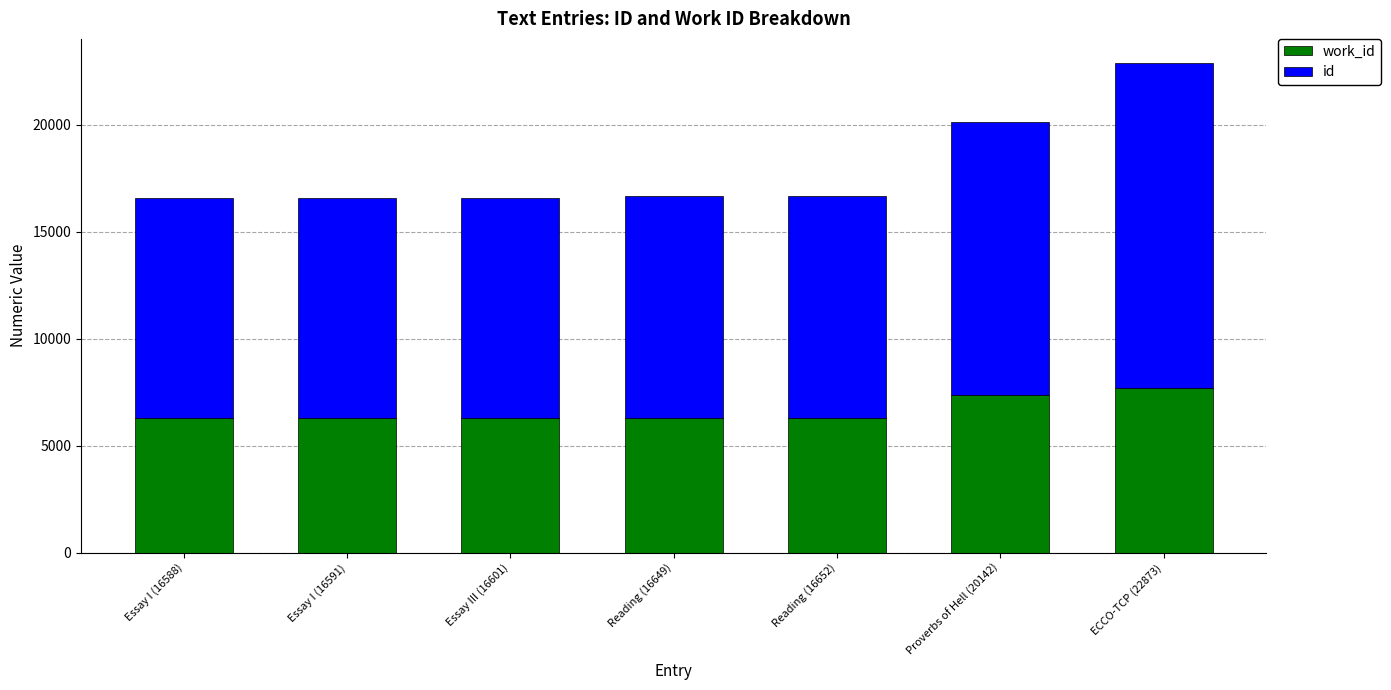

At which category is the sum across all series the highest?

ECCO-TCP (22873)